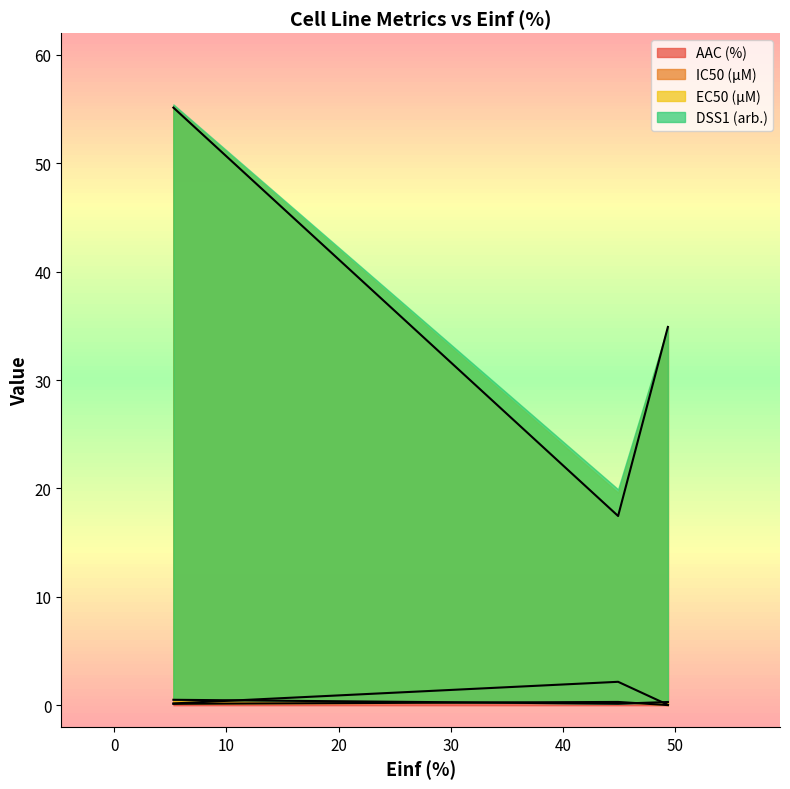

True or false: IC50 (µM) has a value of 2.2 at 44.935.

True